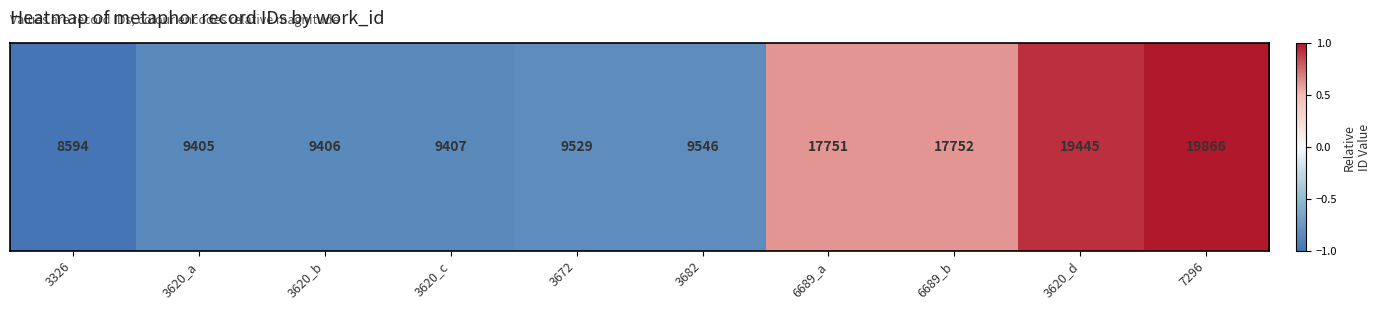

What is the change in value from 3620_a to 3620_d?

+1.8